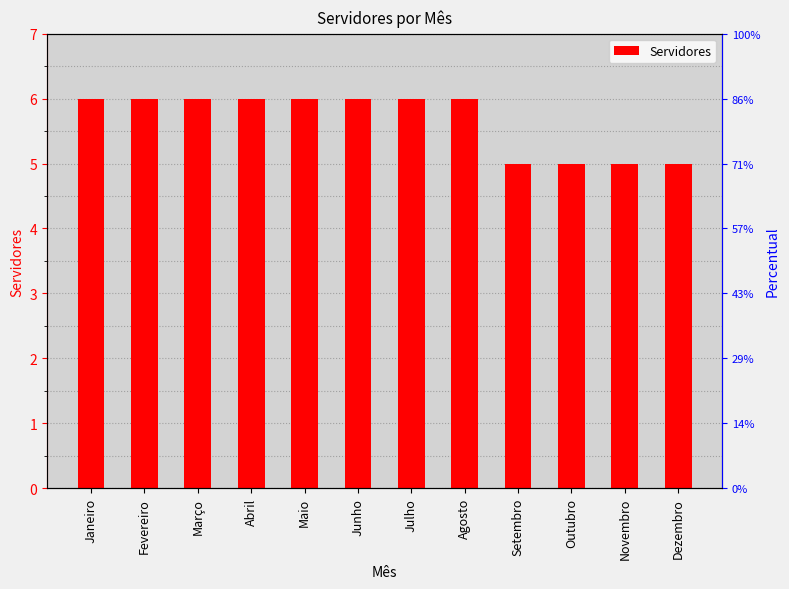

Reading left to right, extract all data points from this chart.

Janeiro=6	Fevereiro=6	Março=6	Abril=6	Maio=6	Junho=6	Julho=6	Agosto=6	Setembro=5	Outubro=5	Novembro=5	Dezembro=5